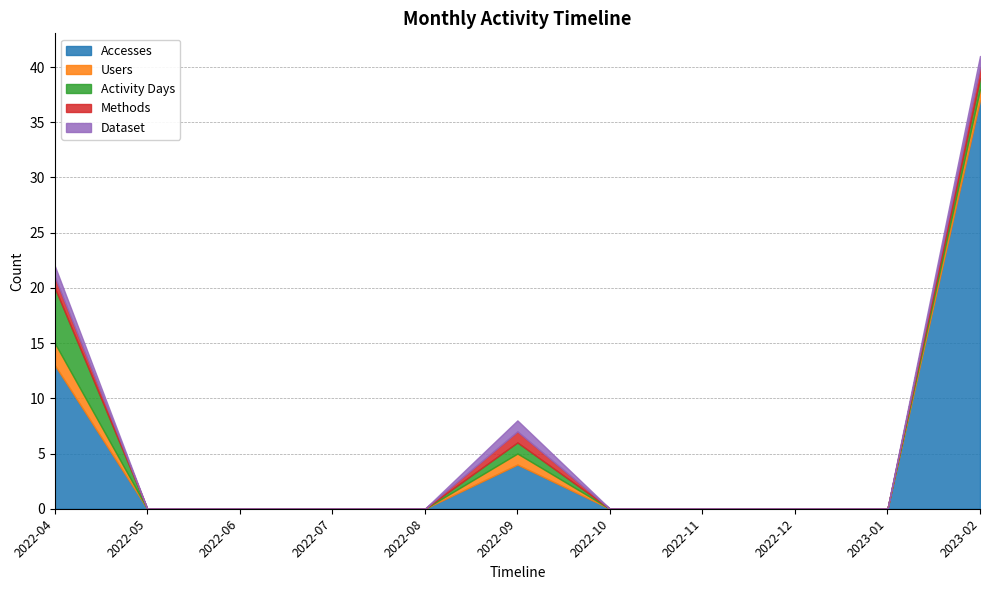

Between 2023-02 and 2022-08, which is larger?

2023-02